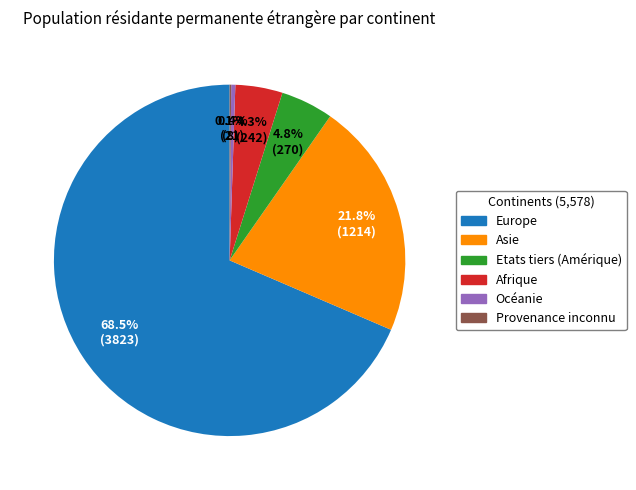

To the nearest percent, what is the average slice percentage?

17%